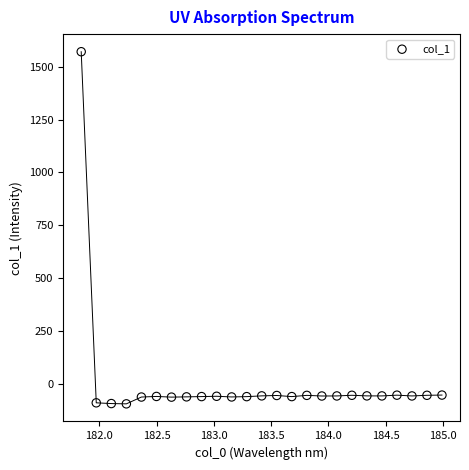

What is the range of X values (max minus min)?

3.1